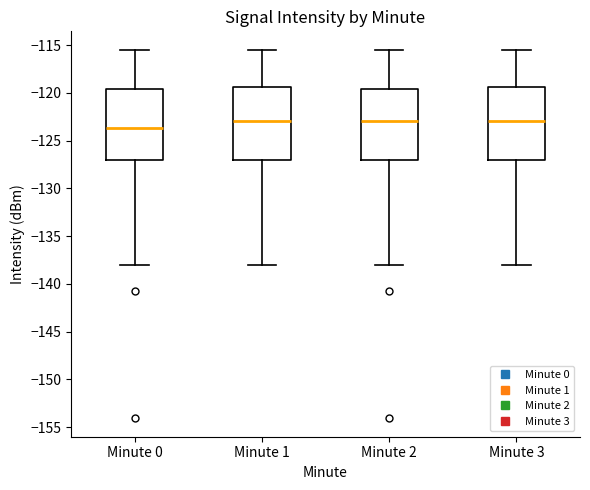

Reading left to right, read every box against the y-axis: the position of its median line, the range the box covers, and the ends of its whiskers. The values are not printed on the chart, so give them approximately, as read against the axis.

Minute 0: median -123.5, box -127.0 to -119.5, whiskers -138.0 to -115.5
Minute 1: median -123.0, box -127.0 to -119.5, whiskers -138.0 to -115.5
Minute 2: median -123.0, box -127.0 to -119.5, whiskers -138.0 to -115.5
Minute 3: median -123.0, box -127.0 to -119.5, whiskers -138.0 to -115.5